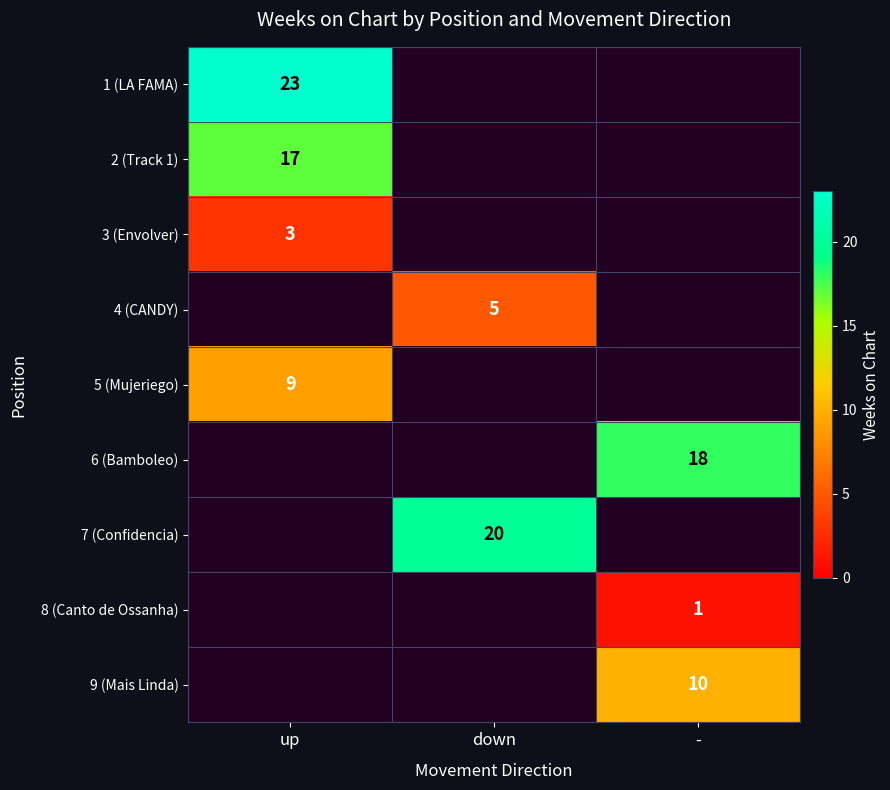

The 5 (Mujeriego) series shows 12 at up. True or false?

False